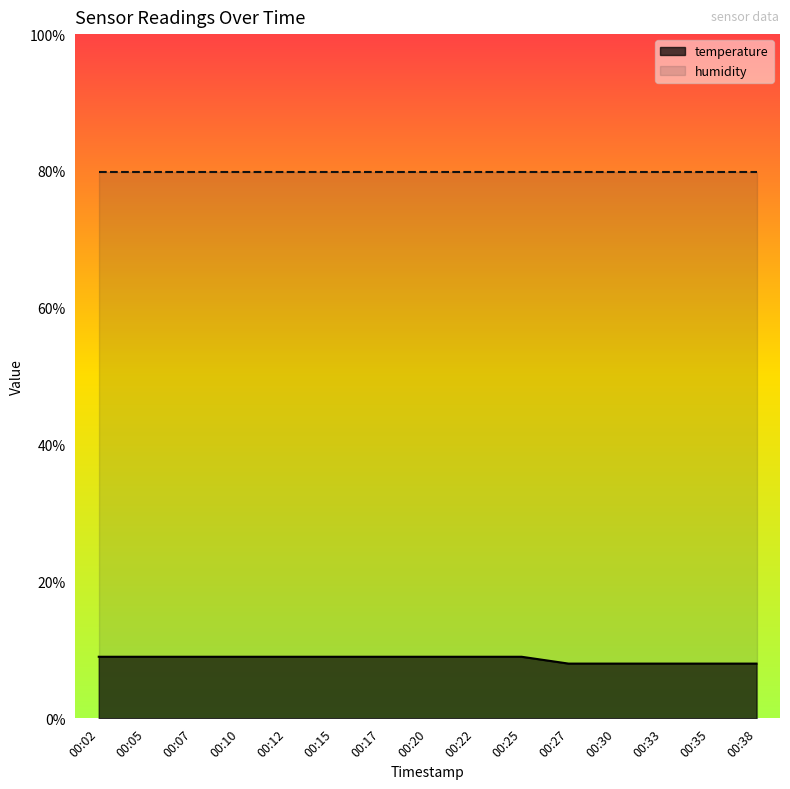

Reading left to right, extract all data points from this chart.

00:02=9	00:05=9	00:07=9	00:10=9	00:12=9	00:15=9	00:17=9	00:20=9	00:22=9	00:25=9	00:27=8	00:30=8	00:33=8	00:35=8	00:38=8